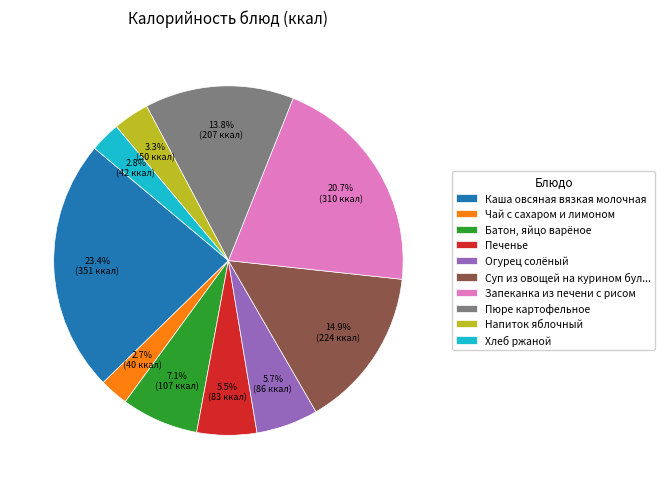

Between Батон, яйцо варёное and Печенье, which is larger?

Батон, яйцо варёное